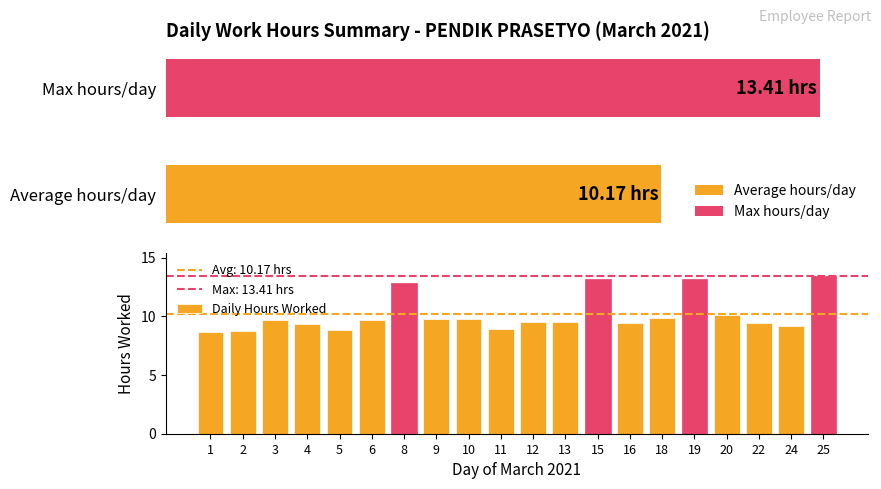

What is the sum of the values at 13 and 20?

19.6